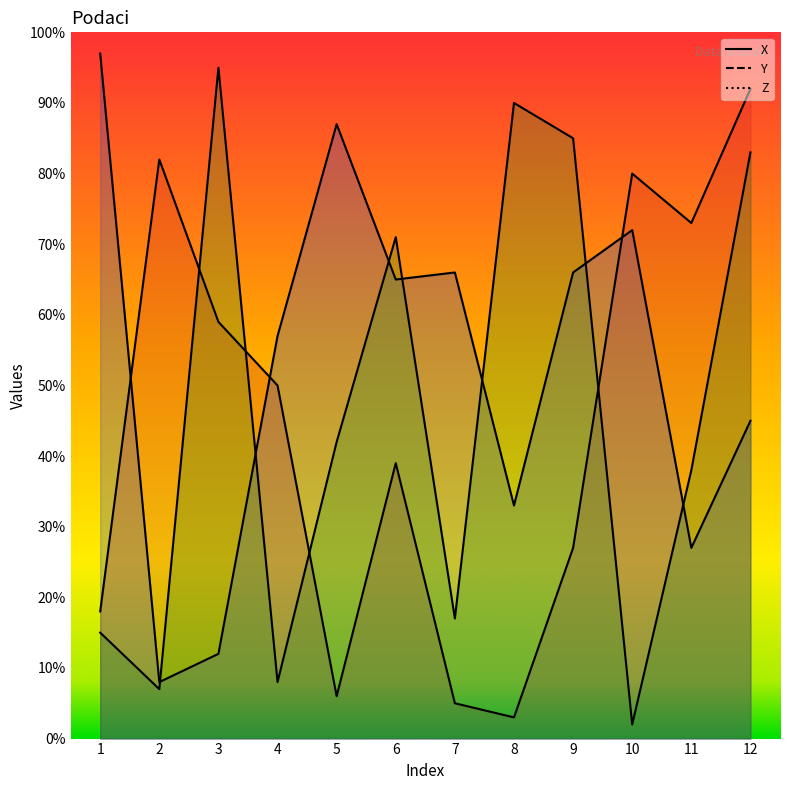

Which series changed the most between 6 and 8?

X